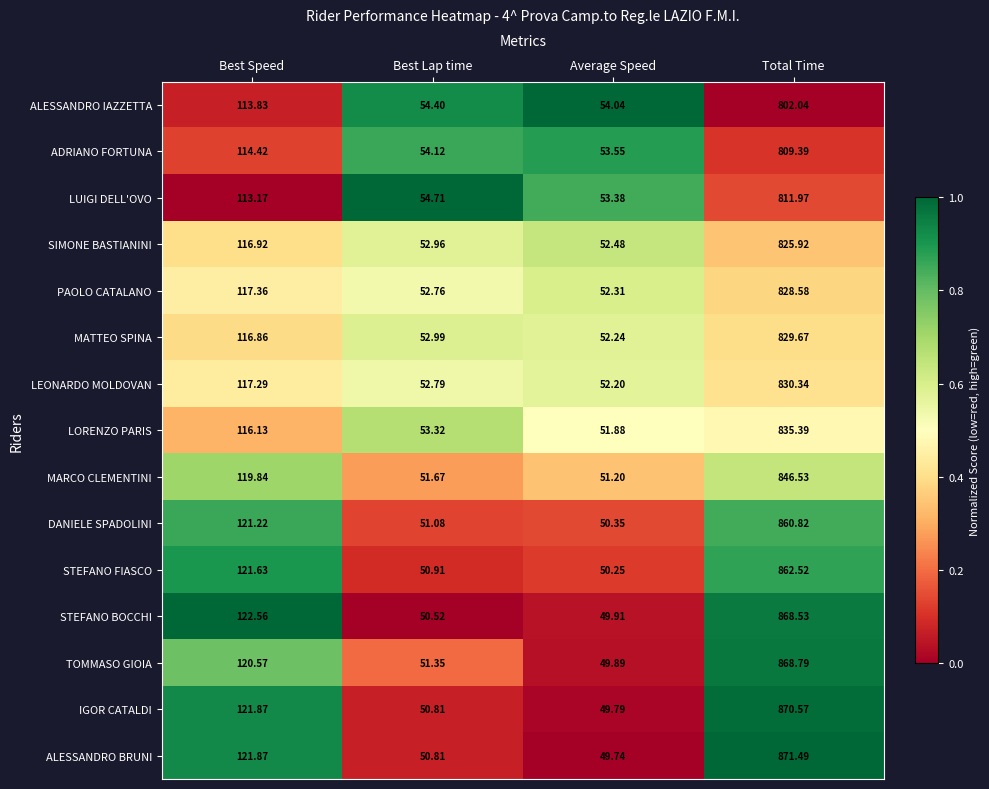

At which label is SIMONE BASTIANINI closest to 439?

Best Speed